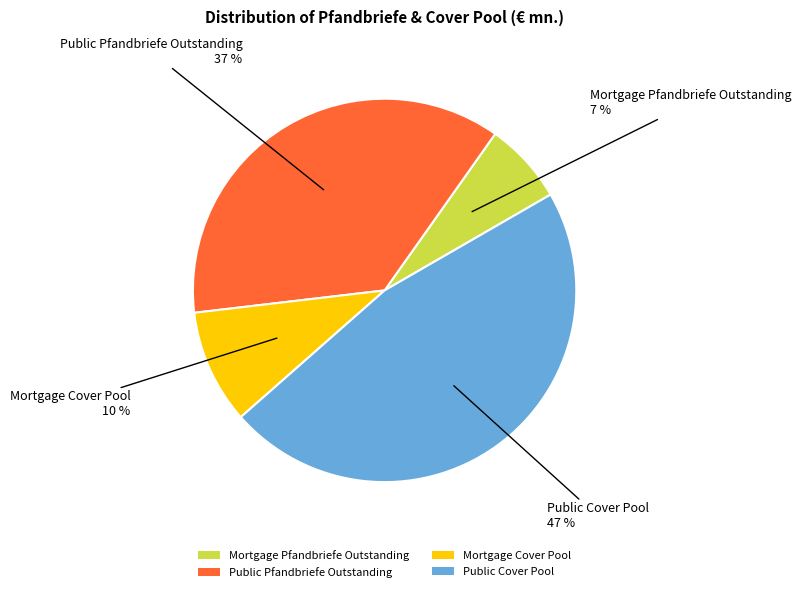

Is the sum of Mortgage Cover Pool and Public Pfandbriefe Outstanding greater than half?

No